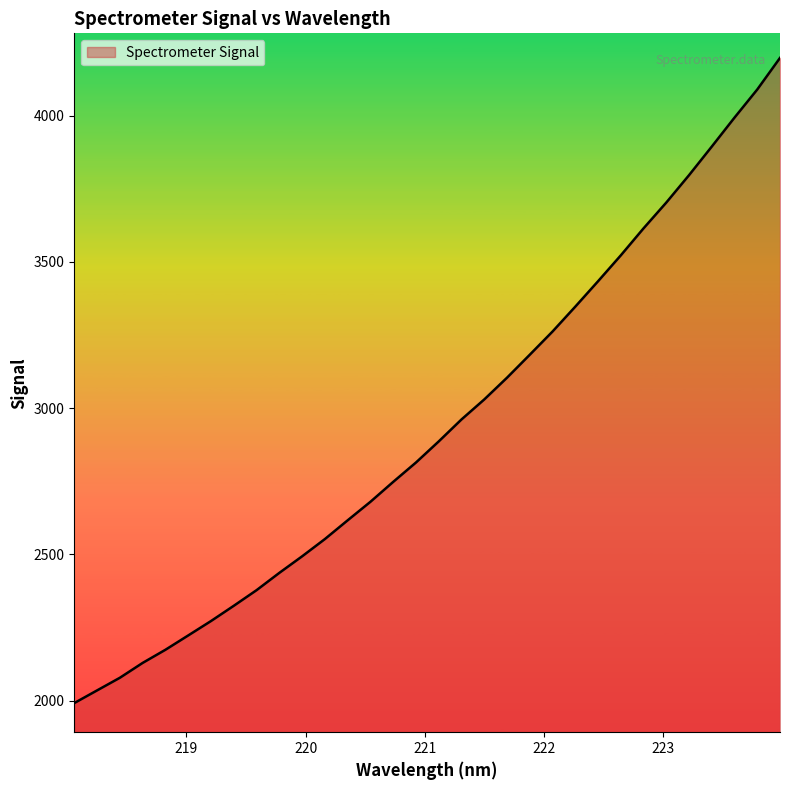

What is the maximum value shown in the chart?

4196.9